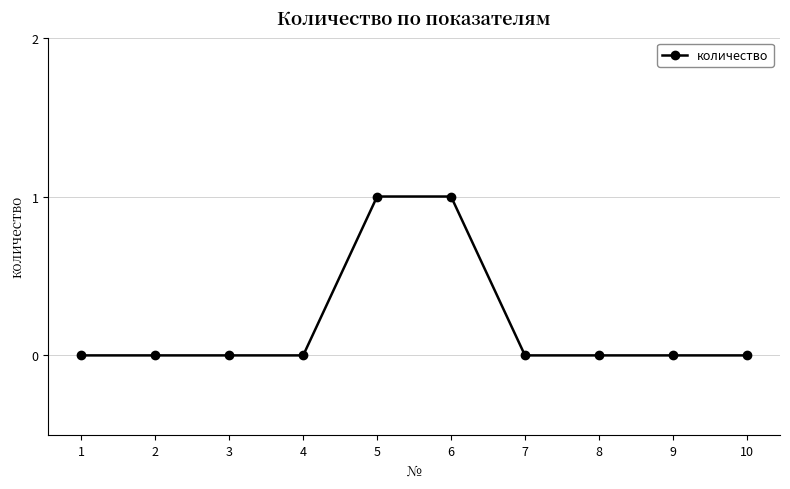

Reading left to right, extract all data points from this chart.

0	0	0	0	1	1	0	0	0	0